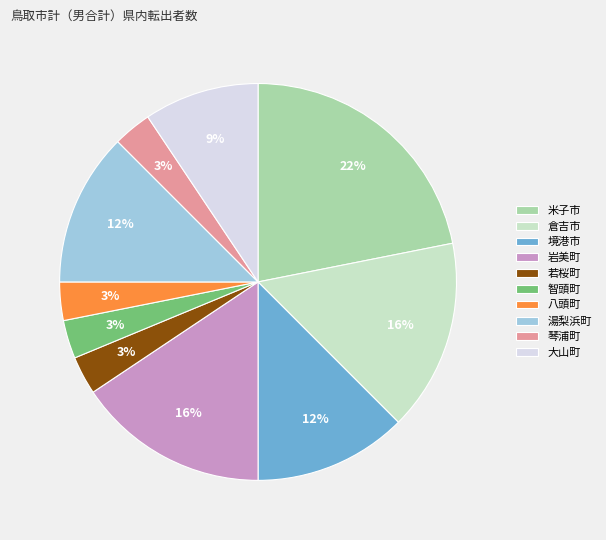

To the nearest percent, what portion does 琴浦町 represent?

3%